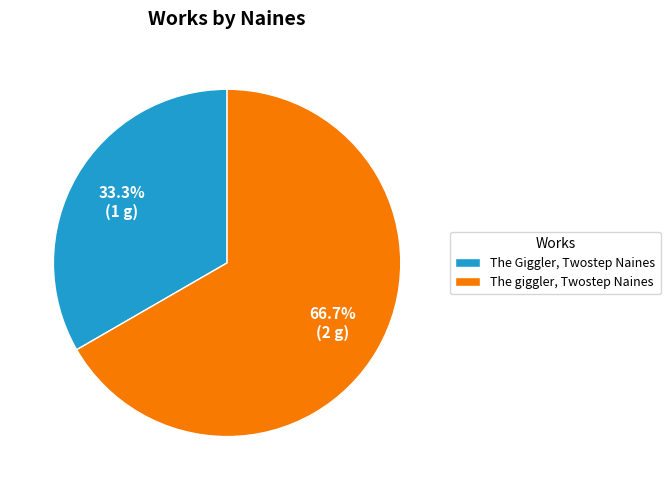

How many segments does this pie chart have?

2